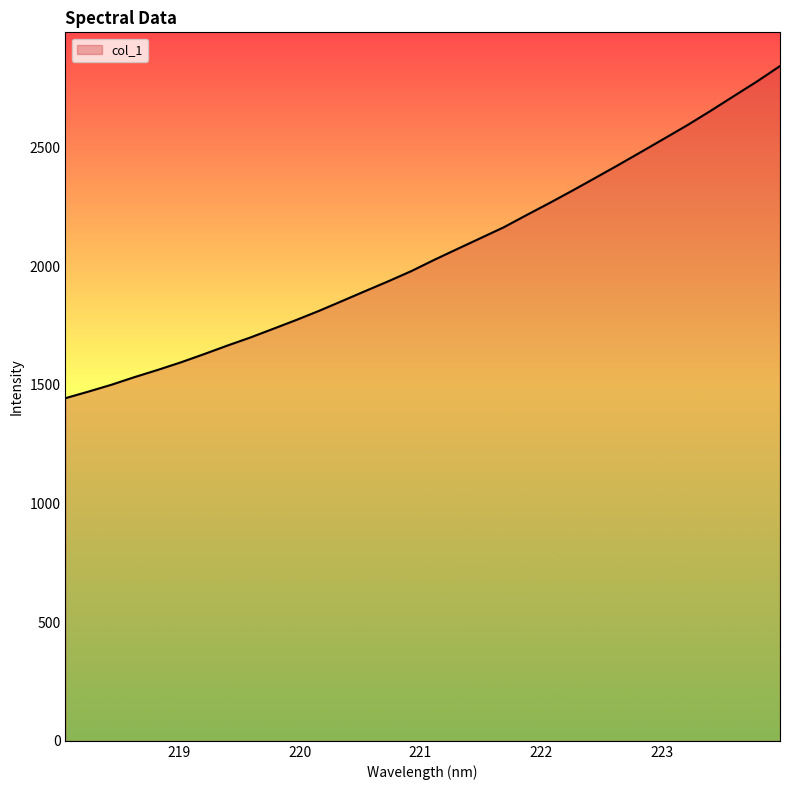

What is the greatest value displayed?

2844.1